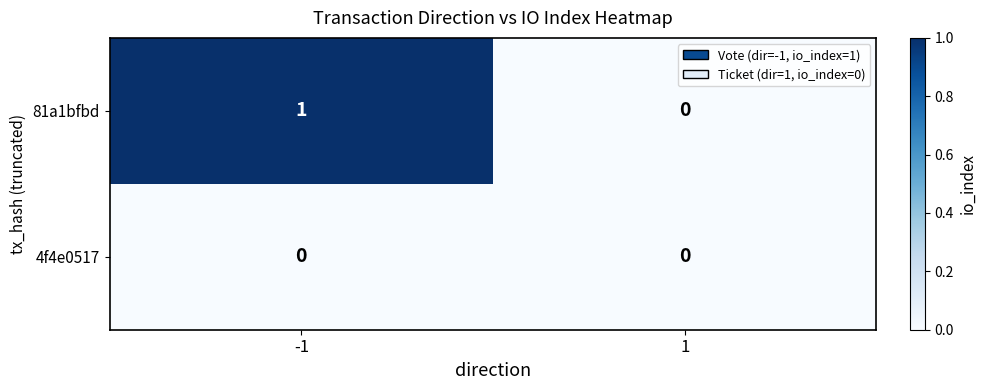

Rank the series by their average value, from highest to lowest.

81a1bfbd, 4f4e0517